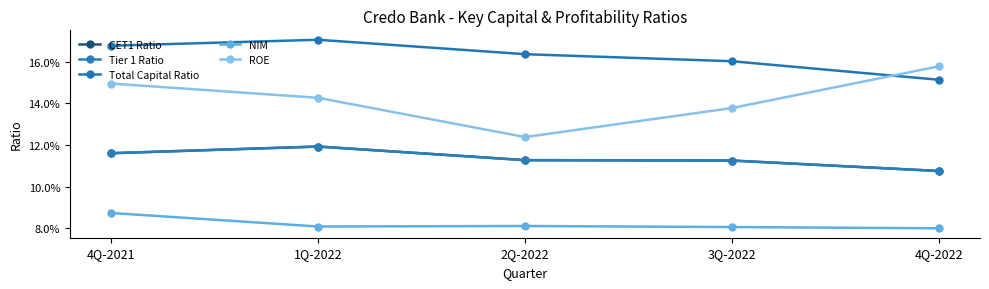

Reading left to right, list all the values displayed in this chart.

CET1 Ratio: 4Q-2021=0.1	1Q-2022=0.1	2Q-2022=0.1	3Q-2022=0.1	4Q-2022=0.1
Tier 1 Ratio: 4Q-2021=0.1	1Q-2022=0.1	2Q-2022=0.1	3Q-2022=0.1	4Q-2022=0.1
Total Capital Ratio: 4Q-2021=0.2	1Q-2022=0.2	2Q-2022=0.2	3Q-2022=0.2	4Q-2022=0.2
NIM: 4Q-2021=0.1	1Q-2022=0.1	2Q-2022=0.1	3Q-2022=0.1	4Q-2022=0.1
ROE: 4Q-2021=0.1	1Q-2022=0.1	2Q-2022=0.1	3Q-2022=0.1	4Q-2022=0.2